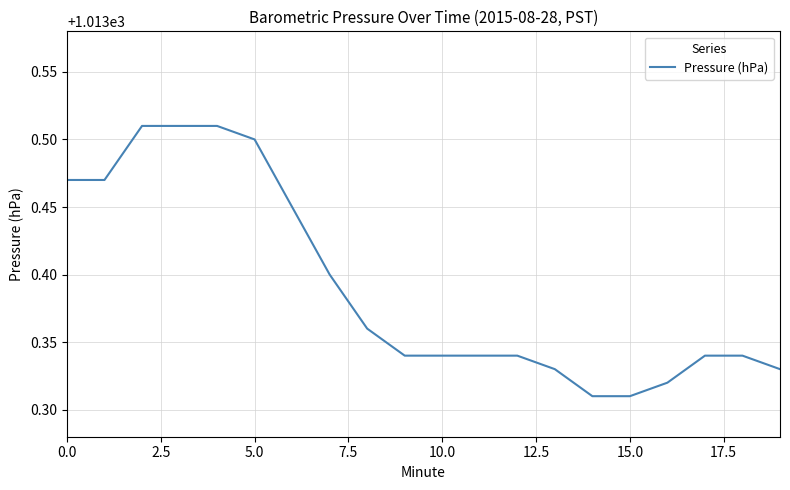

How many lines are shown in the chart?

1